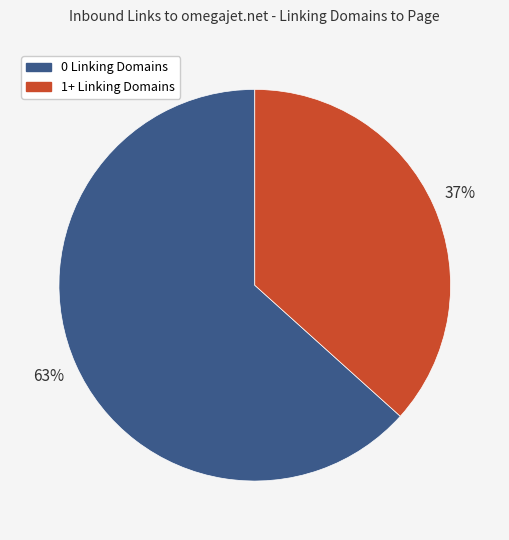

Does any single category account for the majority?

Yes